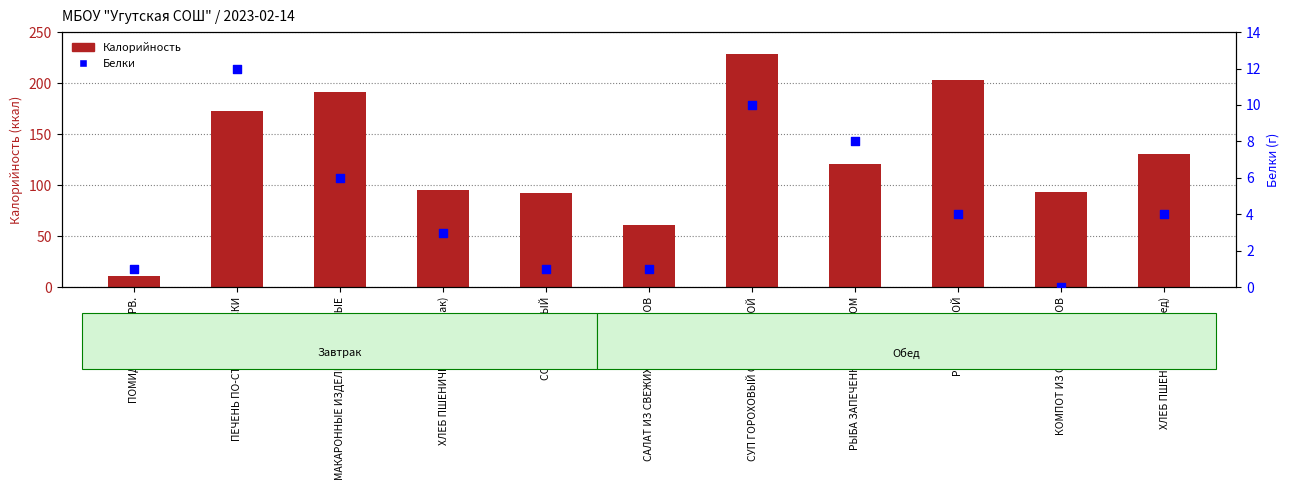

At how many categories does at least one series exceed 83?

9